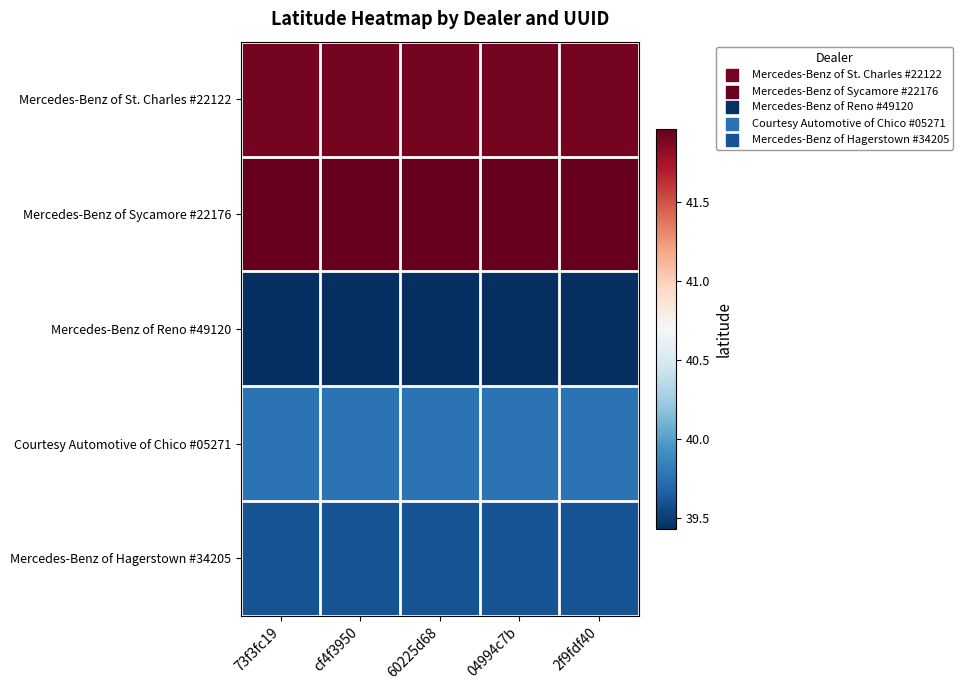

At how many categories does at least one series exceed 40?

5